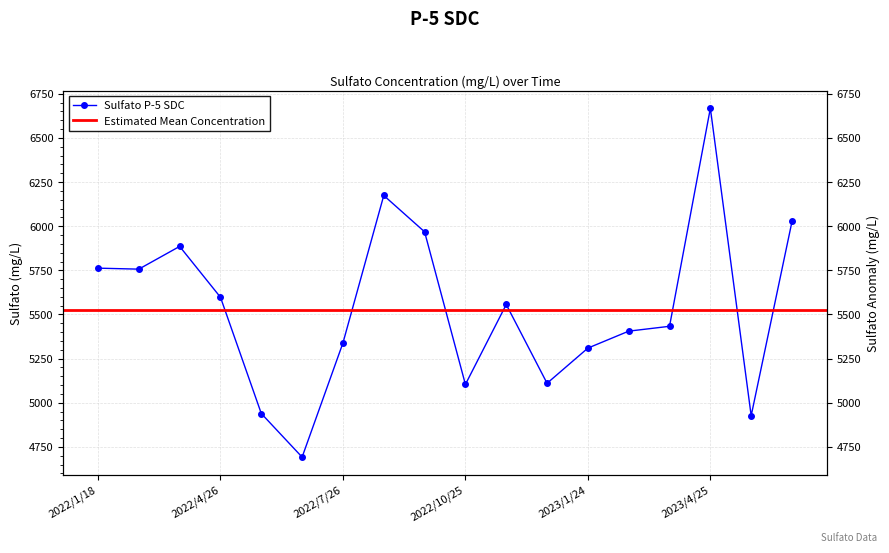

What is the change in value from 2022/3/22 to 2023/2/22?

-480.0